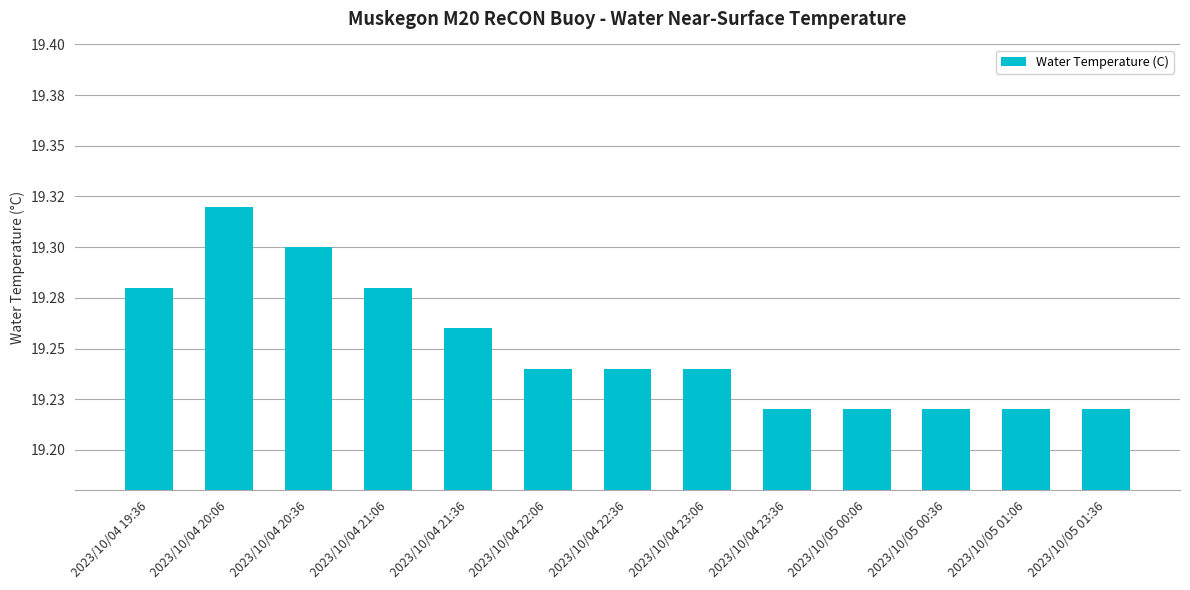

Are the bars horizontal?

No